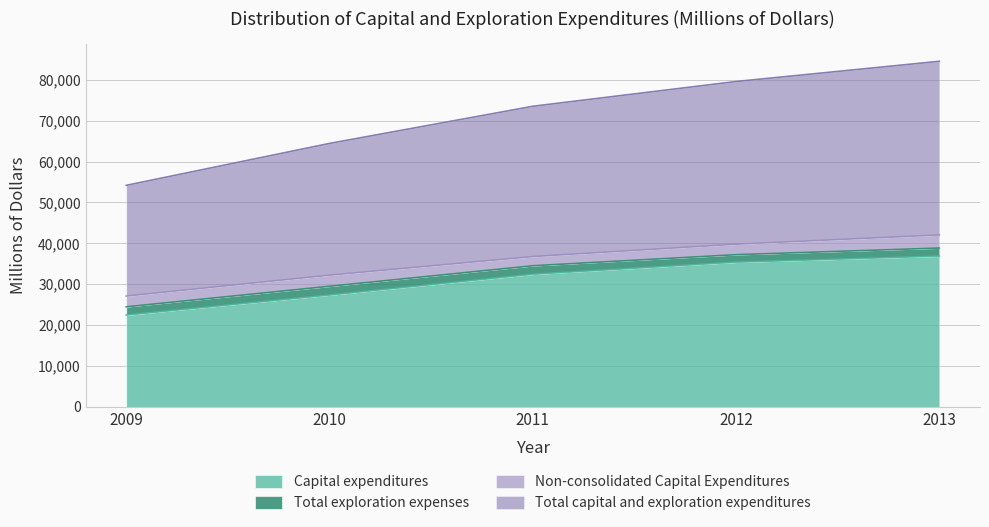

Does the chart have visible grid lines?

Yes